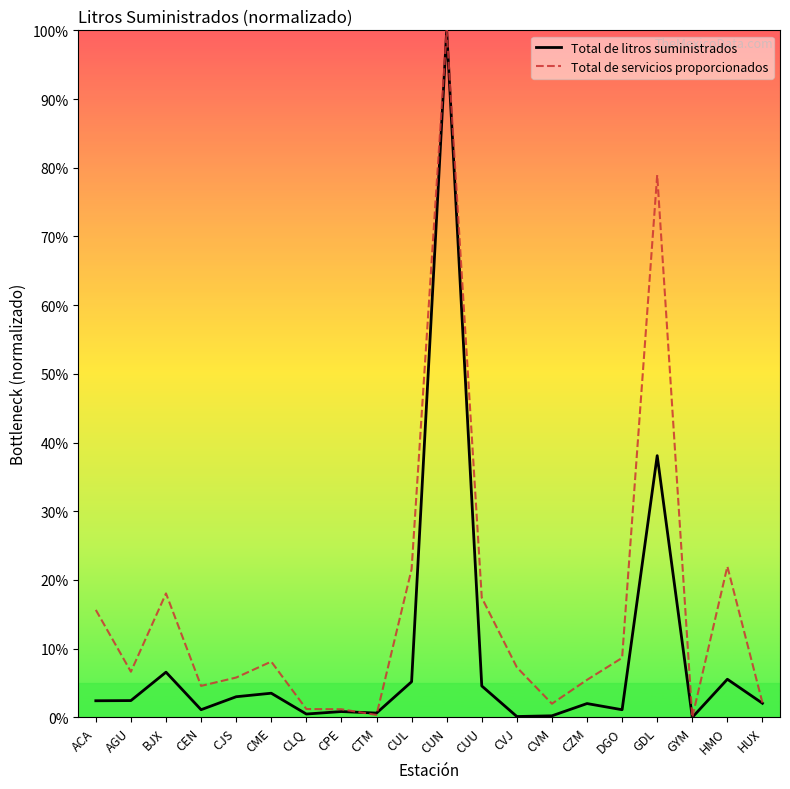

What position from the right is ACA?

20